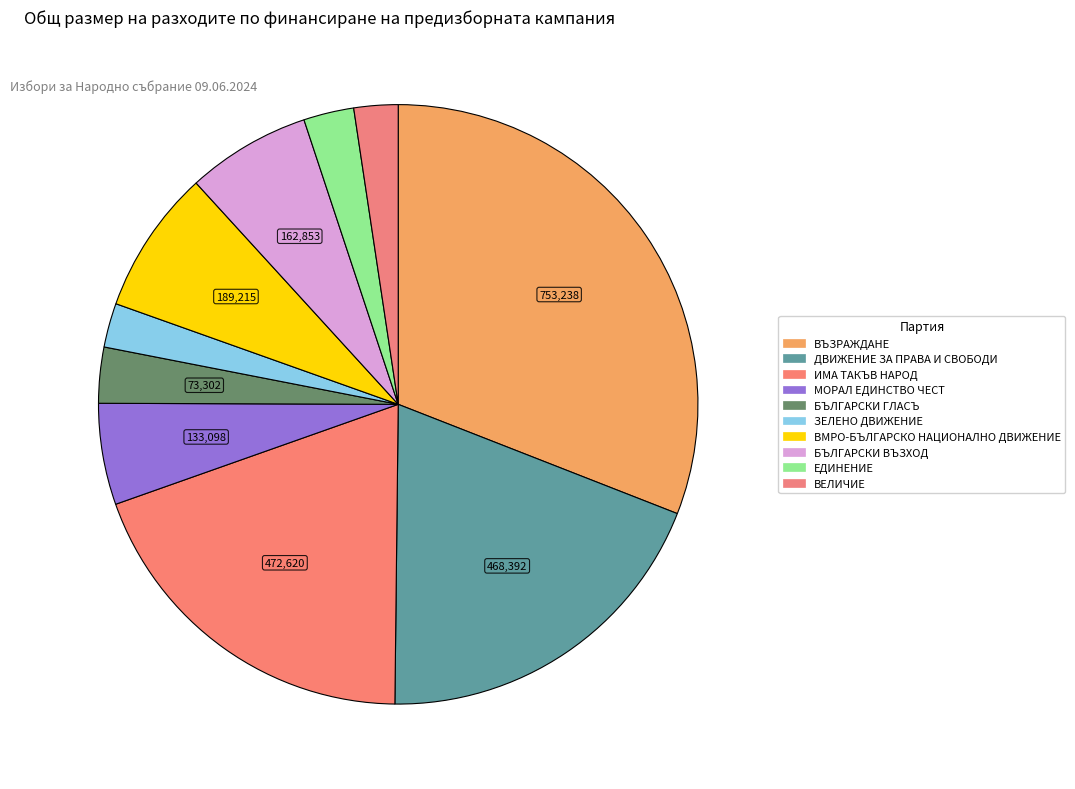

Is БЪЛГАРСКИ ВЪЗХОД the majority of the pie?

No